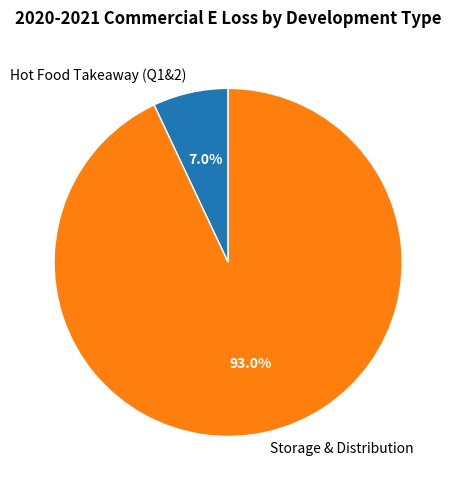

Which has a higher value, Storage & Distribution or Hot Food Takeaway (Q1&2)?

Storage & Distribution